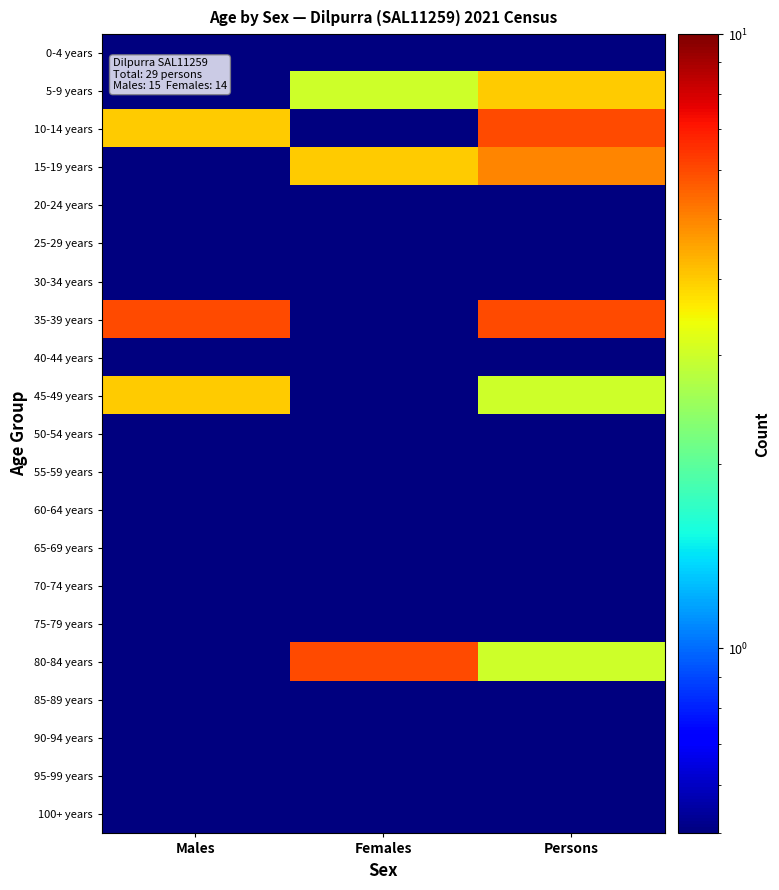

Reading right to left, extract all data points from this chart.

0-4 years: Persons=0.3	Females=0.3	Males=0.3
5-9 years: Persons=4.0	Females=3.0	Males=0.3
10-14 years: Persons=6.0	Females=0.3	Males=4.0
15-19 years: Persons=5.0	Females=4.0	Males=0.3
20-24 years: Persons=0.3	Females=0.3	Males=0.3
25-29 years: Persons=0.3	Females=0.3	Males=0.3
30-34 years: Persons=0.3	Females=0.3	Males=0.3
35-39 years: Persons=6.0	Females=0.3	Males=6.0
40-44 years: Persons=0.3	Females=0.3	Males=0.3
45-49 years: Persons=3.0	Females=0.3	Males=4.0
50-54 years: Persons=0.3	Females=0.3	Males=0.3
55-59 years: Persons=0.3	Females=0.3	Males=0.3
60-64 years: Persons=0.3	Females=0.3	Males=0.3
65-69 years: Persons=0.3	Females=0.3	Males=0.3
70-74 years: Persons=0.3	Females=0.3	Males=0.3
75-79 years: Persons=0.3	Females=0.3	Males=0.3
80-84 years: Persons=3.0	Females=6.0	Males=0.3
85-89 years: Persons=0.3	Females=0.3	Males=0.3
90-94 years: Persons=0.3	Females=0.3	Males=0.3
95-99 years: Persons=0.3	Females=0.3	Males=0.3
100+ years: Persons=0.3	Females=0.3	Males=0.3